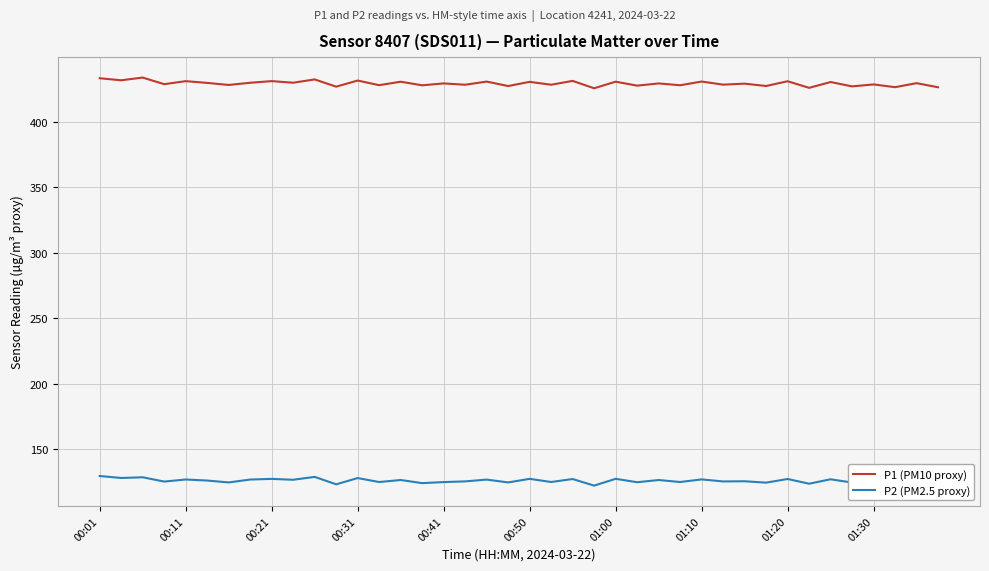

List the series in order of their overall mean, highest first.

P1 (PM10 proxy), P2 (PM2.5 proxy)